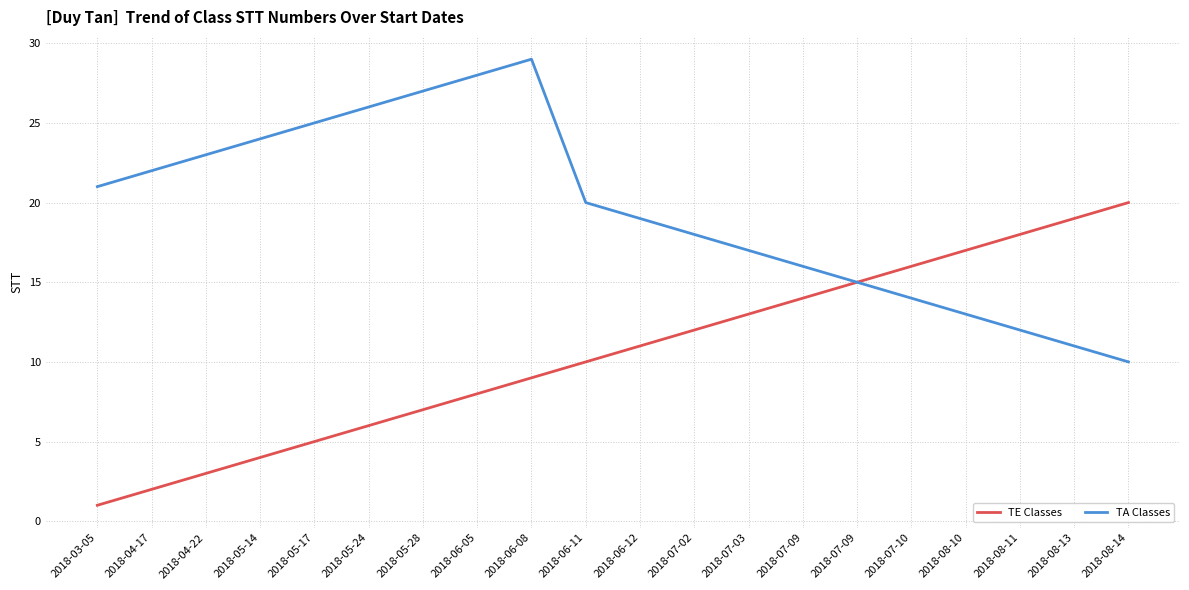

What are all the series names shown in the legend?

TE Classes, TA Classes